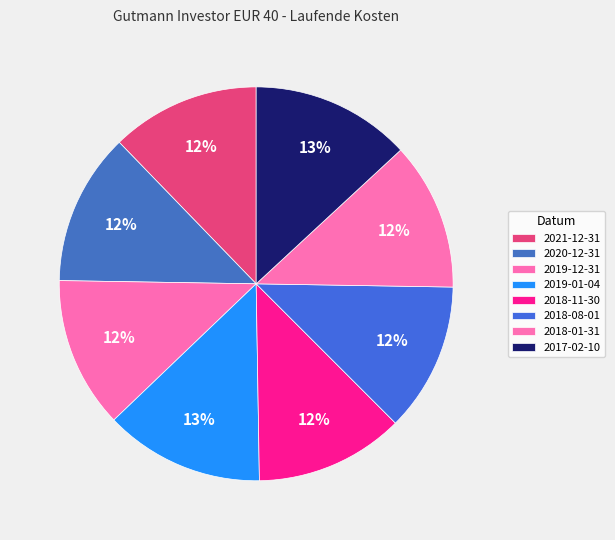

Which category has the smallest portion of the pie?

2018-01-31